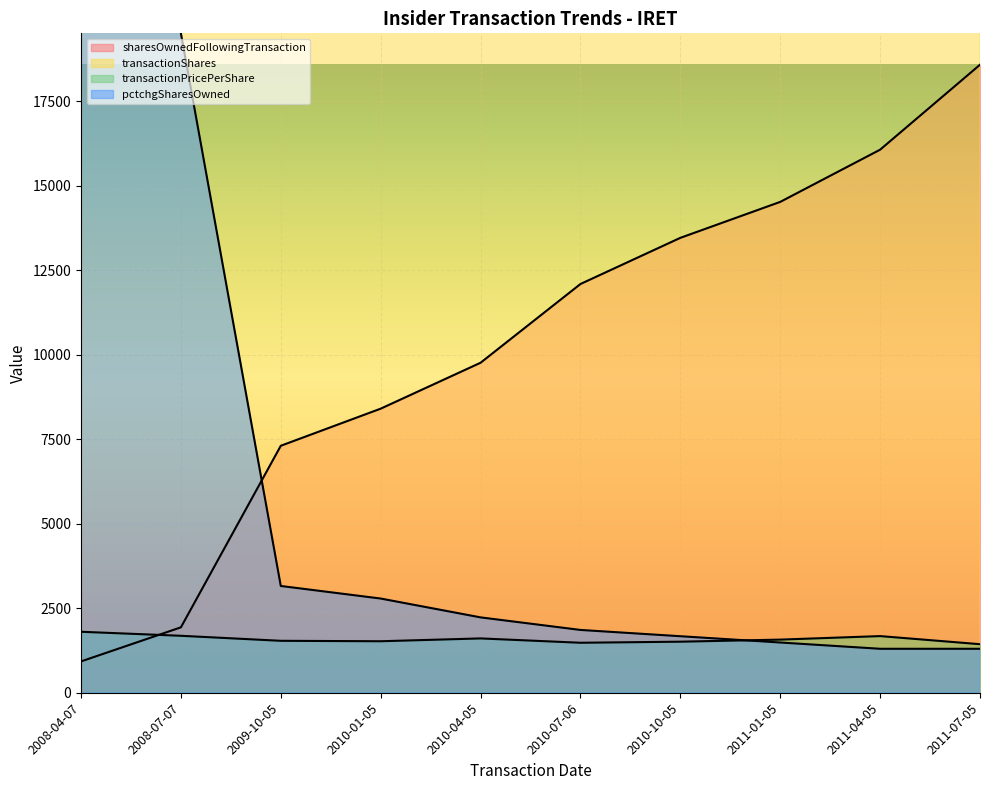

Where do transactionPricePerShare and sharesOwnedFollowingTransaction first cross each other?

2008-04-07 and 2008-07-07